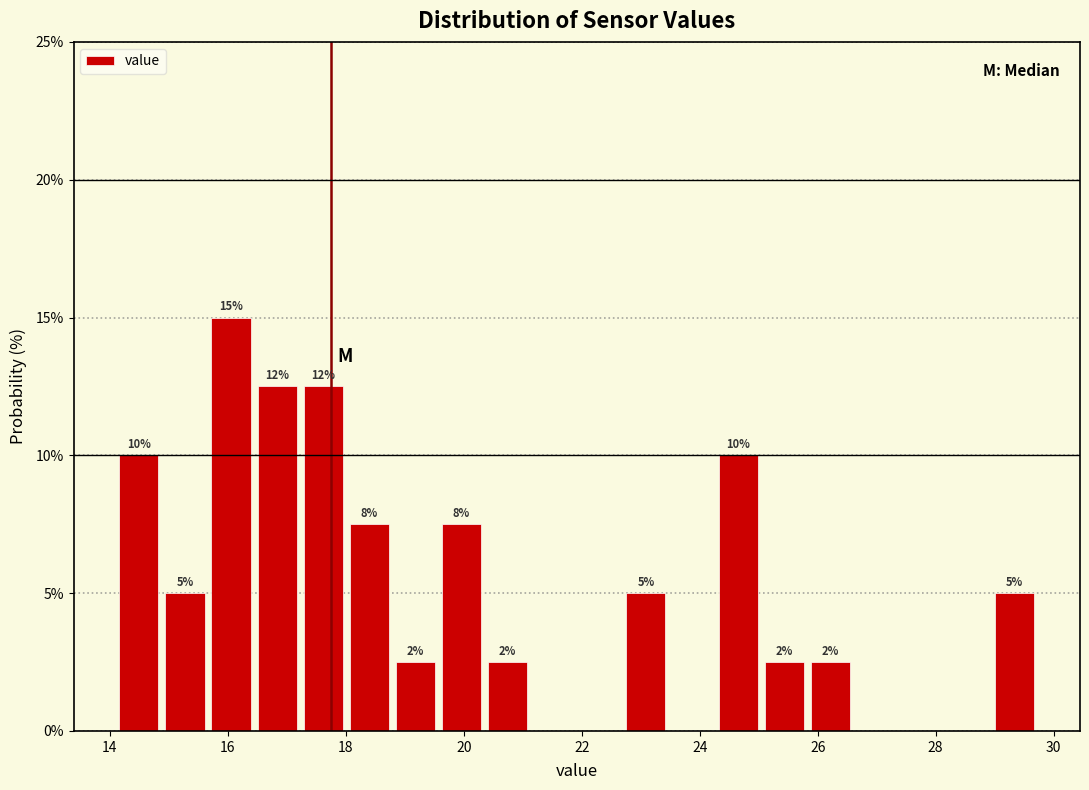

Around what value on the x-axis is the tallest bar? Give the approximate position of its centre, as read against the axis.

16.0